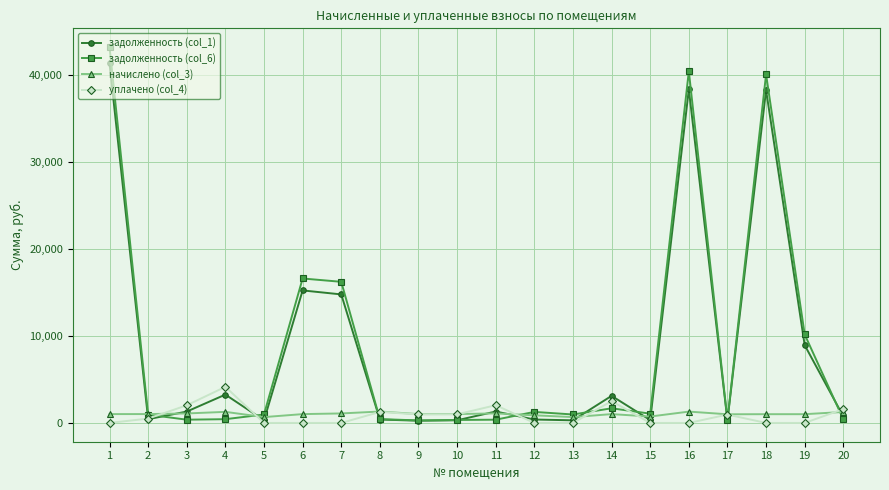

What is the total value across all series at 6?

32819.2